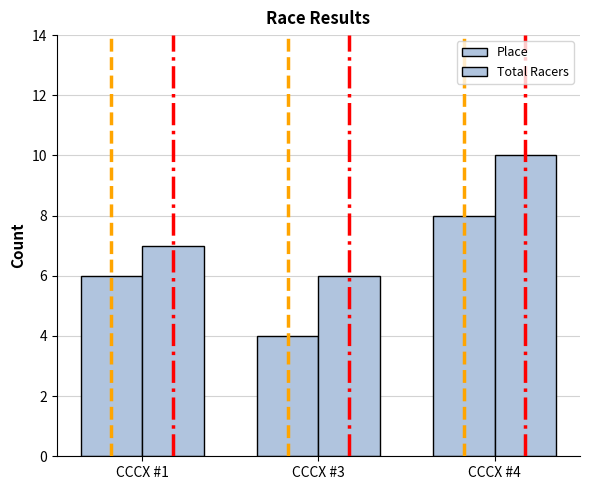

What is the difference between the maximum and second lowest values in the Place series?

2